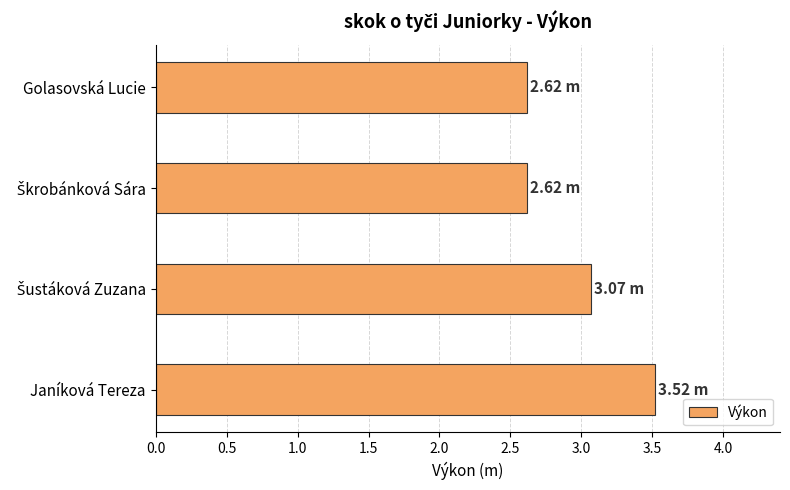

Which has a higher value, Golasovská Lucie or Janíková Tereza?

Janíková Tereza